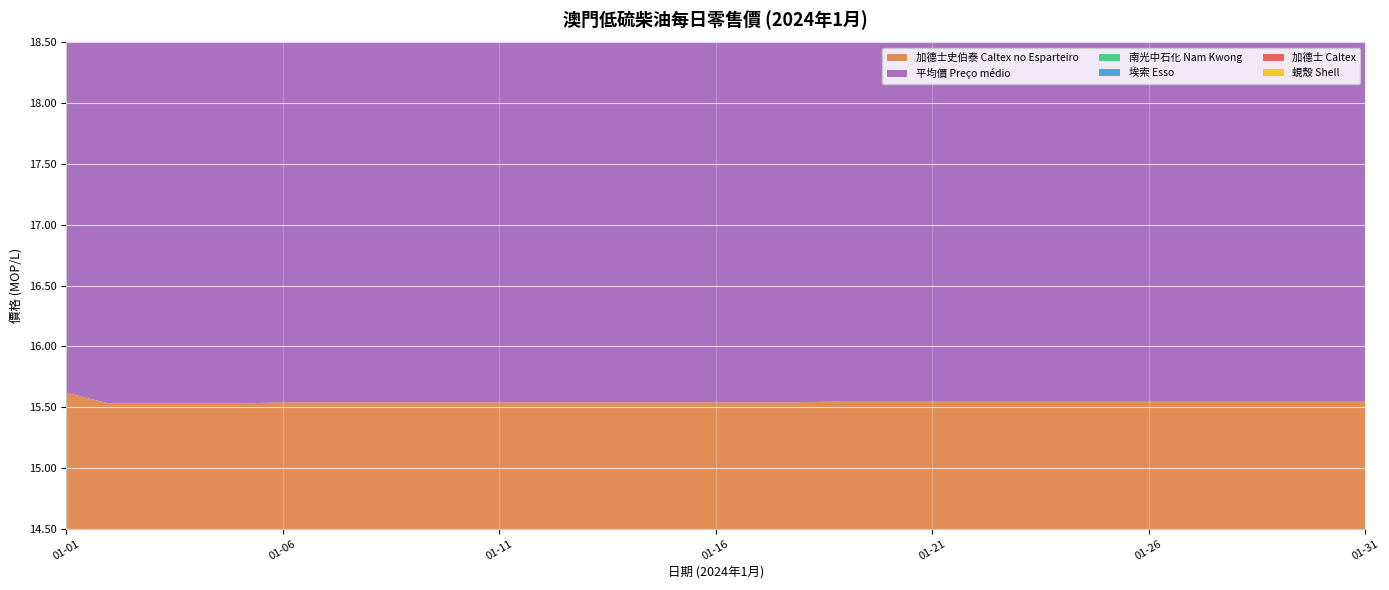

Reading left to right, extract all data points from this chart.

加德士史伯泰 Caltex no Esparteiro: 01-01=15.6	01-02=15.5	01-03=15.5	01-04=15.5	01-05=15.5	01-06=15.5	01-07=15.5	01-08=15.5	01-09=15.5	01-10=15.5	01-11=15.5	01-12=15.5	01-13=15.5	01-14=15.5	01-15=15.5	01-16=15.5	01-17=15.5	01-18=15.5	01-19=15.6	01-20=15.6	01-21=15.6	01-22=15.6	01-23=15.6	01-24=15.6	01-25=15.6	01-26=15.6	01-27=15.6	01-28=15.6	01-29=15.6	01-30=15.6	01-31=15.6
平均價 Preço médio: 01-01=16.3	01-02=16.3	01-03=16.3	01-04=16.3	01-05=16.3	01-06=16.3	01-07=16.3	01-08=16.3	01-09=16.3	01-10=16.3	01-11=16.3	01-12=16.3	01-13=16.3	01-14=16.3	01-15=16.3	01-16=16.3	01-17=16.3	01-18=16.3	01-19=16.3	01-20=16.3	01-21=16.3	01-22=16.3	01-23=16.3	01-24=16.3	01-25=16.3	01-26=16.3	01-27=16.3	01-28=16.3	01-29=16.3	01-30=16.3	01-31=16.3
南光中石化 Nam Kwong: 01-01=16.0	01-02=16.0	01-03=16.0	01-04=16.0	01-05=16.0	01-06=16.1	01-07=16.1	01-08=16.1	01-09=16.1	01-10=16.1	01-11=16.1	01-12=16.1	01-13=16.1	01-14=16.1	01-15=16.1	01-16=16.1	01-17=16.1	01-18=16.1	01-19=16.1	01-20=16.1	01-21=16.1	01-22=16.1	01-23=16.1	01-24=16.1	01-25=16.1	01-26=16.1	01-27=16.1	01-28=16.1	01-29=16.1	01-30=16.1	01-31=16.1
埃索 Esso: 01-01=16.6	01-02=16.6	01-03=16.6	01-04=16.6	01-05=16.6	01-06=16.6	01-07=16.6	01-08=16.6	01-09=16.6	01-10=16.6	01-11=16.6	01-12=16.6	01-13=16.6	01-14=16.6	01-15=16.6	01-16=16.6	01-17=16.6	01-18=16.6	01-19=16.6	01-20=16.6	01-21=16.6	01-22=16.6	01-23=16.6	01-24=16.6	01-25=16.6	01-26=16.6	01-27=16.6	01-28=16.6	01-29=16.6	01-30=16.6	01-31=16.6
加德士 Caltex: 01-01=16.6	01-02=16.6	01-03=16.6	01-04=16.6	01-05=16.6	01-06=16.6	01-07=16.6	01-08=16.6	01-09=16.6	01-10=16.6	01-11=16.6	01-12=16.6	01-13=16.6	01-14=16.6	01-15=16.6	01-16=16.6	01-17=16.6	01-18=16.6	01-19=16.6	01-20=16.6	01-21=16.6	01-22=16.6	01-23=16.6	01-24=16.6	01-25=16.6	01-26=16.6	01-27=16.6	01-28=16.6	01-29=16.6	01-30=16.6	01-31=16.6
蜆殼 Shell: 01-01=16.6	01-02=16.6	01-03=16.6	01-04=16.6	01-05=16.6	01-06=16.6	01-07=16.6	01-08=16.6	01-09=16.6	01-10=16.6	01-11=16.6	01-12=16.6	01-13=16.6	01-14=16.6	01-15=16.6	01-16=16.6	01-17=16.6	01-18=16.6	01-19=16.6	01-20=16.6	01-21=16.6	01-22=16.6	01-23=16.6	01-24=16.6	01-25=16.6	01-26=16.6	01-27=16.6	01-28=16.6	01-29=16.6	01-30=16.6	01-31=16.6